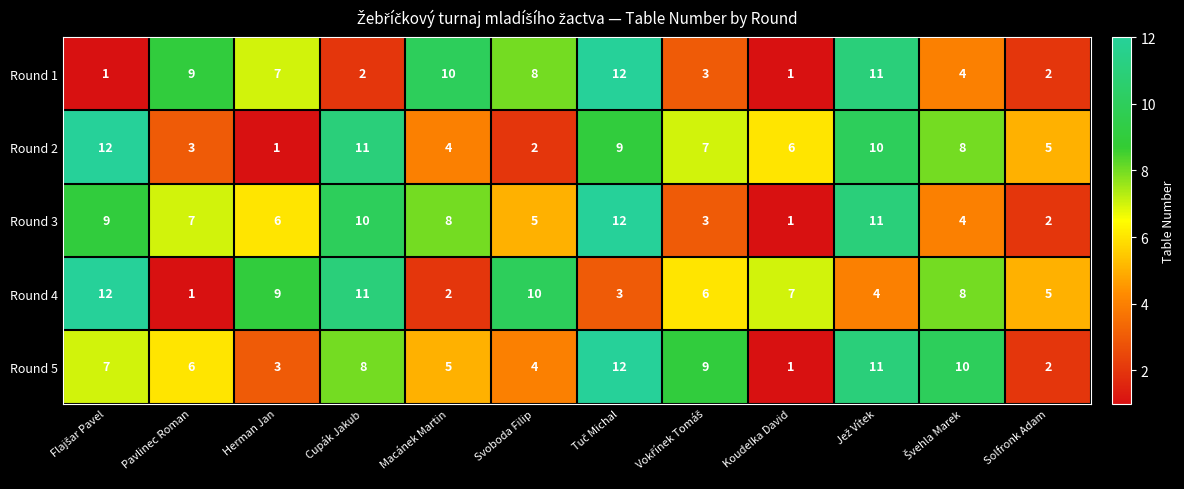

The Round 2 series shows 10 at Koudelka David. True or false?

False